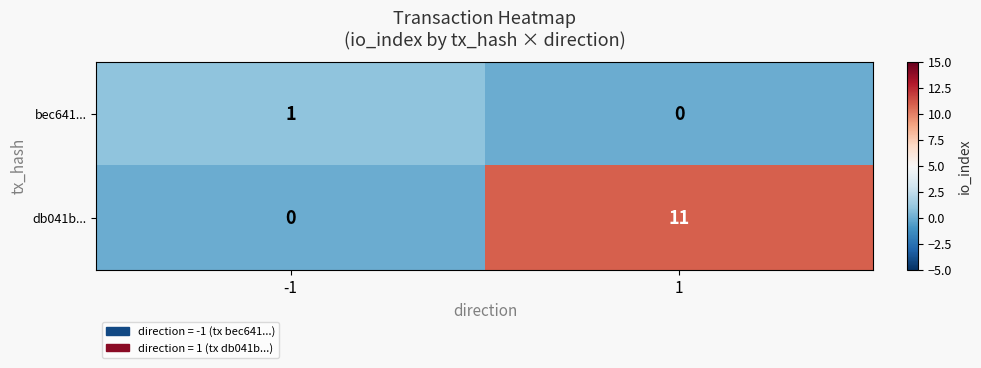

Reading left to right, what are all the values shown in this chart?

bec641...: 1	0
db041b...: 0	11